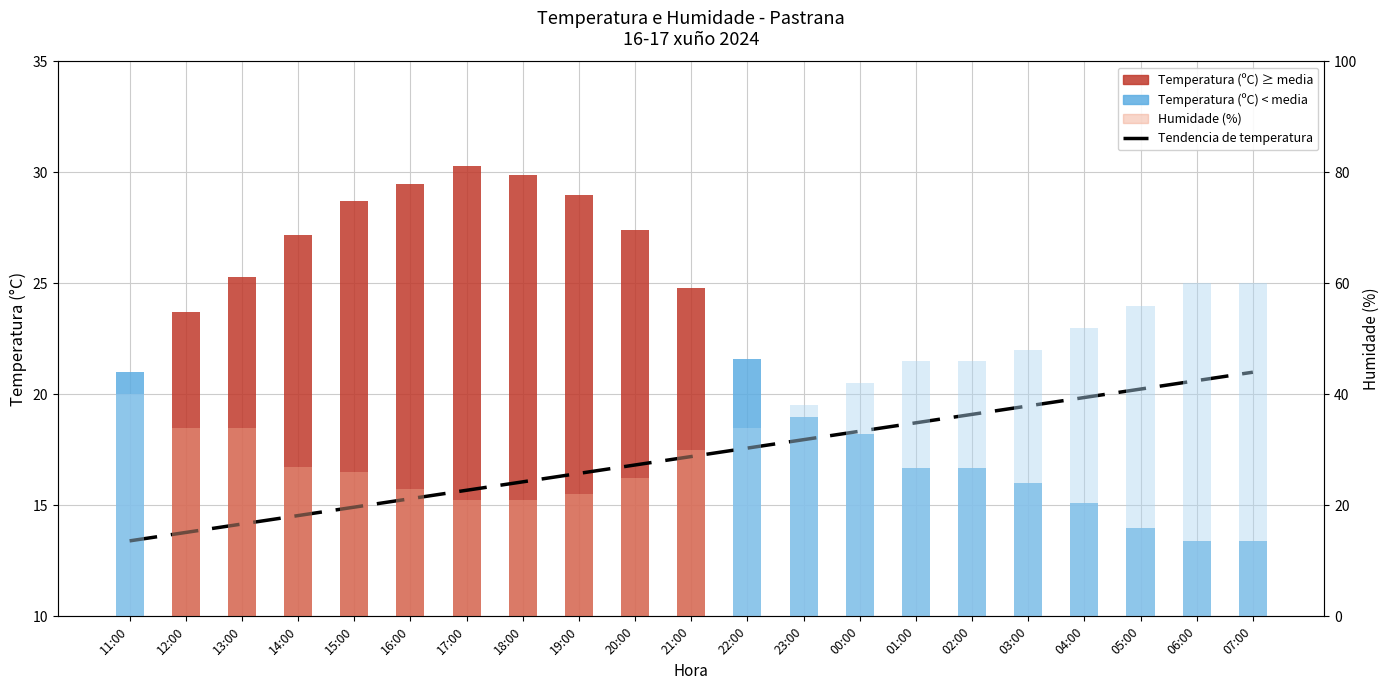

What is the value of the Humidade (%) bar at the 18th from the left?

52.0